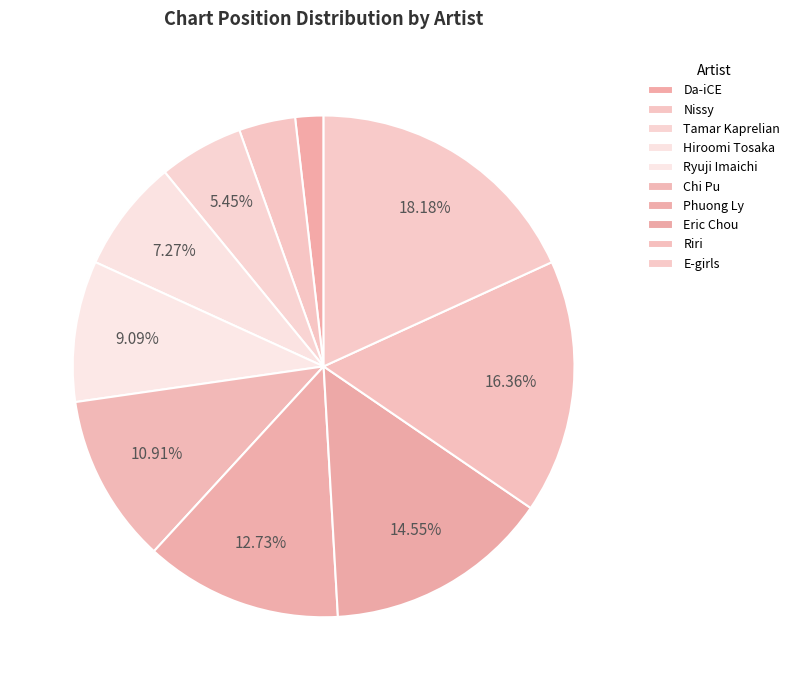

Is there any slice that represents more than half of the pie?

No